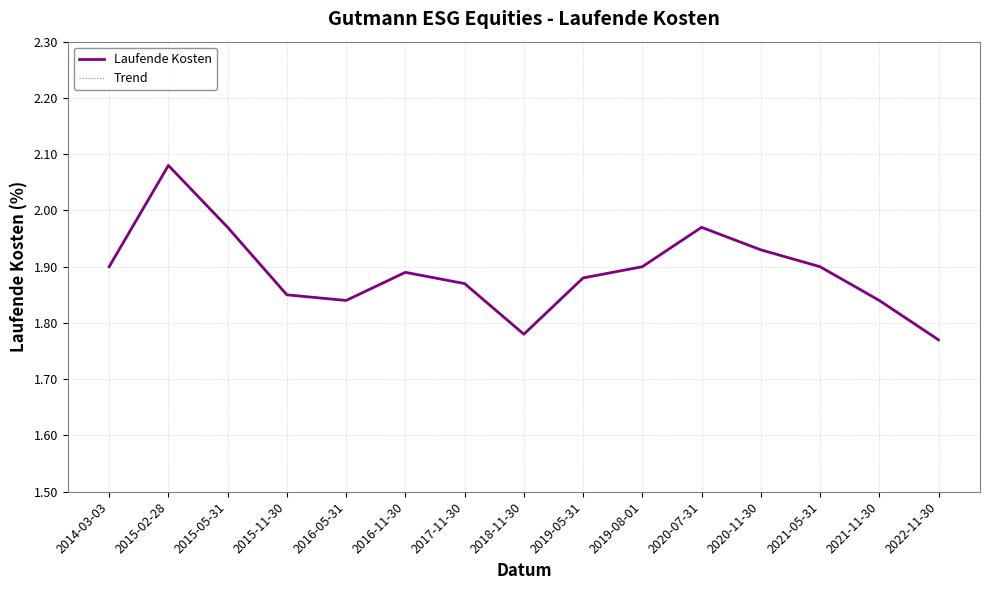

At 2021-05-31, list the series in order from largest to smallest.

Laufende Kosten, Trend